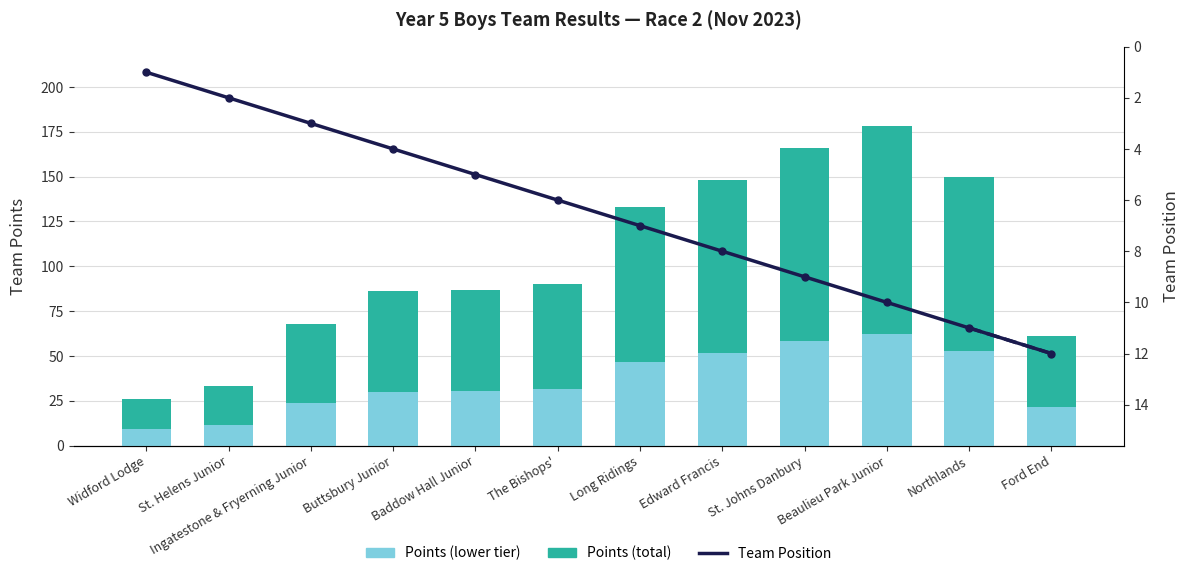

Which series has the widest spread of values?

Points (total)